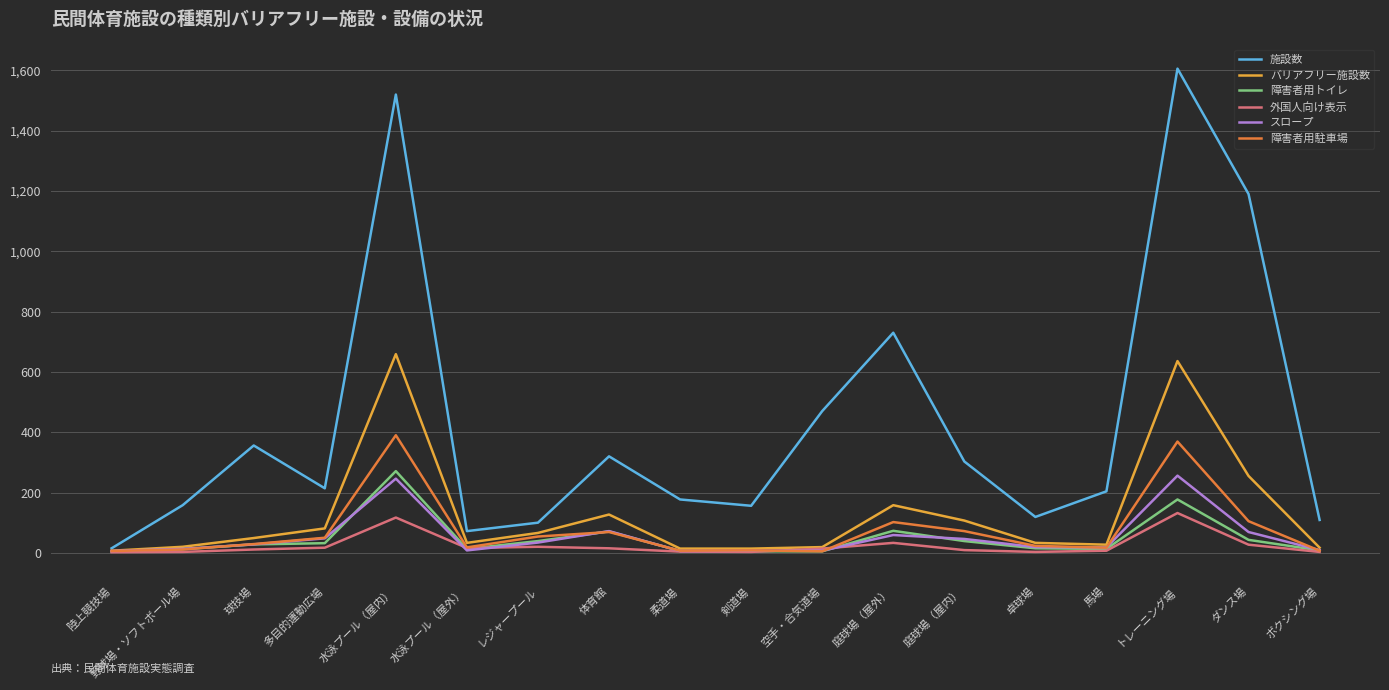

Is the value of 施設数 at 野球場・ソフトボール場 greater than the value of 障害者用トイレ at 体育館?

Yes